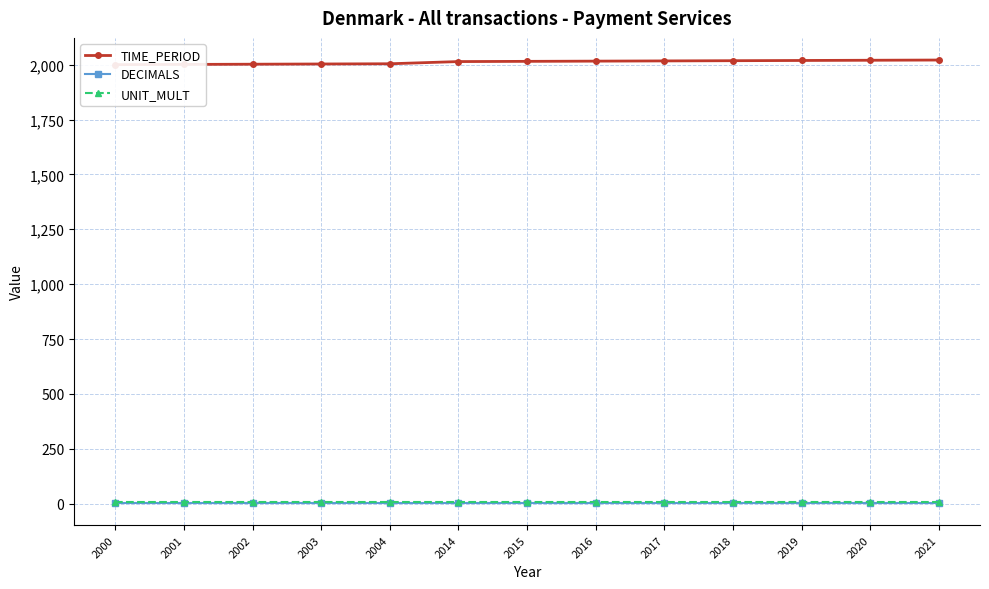

Is it true that DECIMALS equals 3 at 2020?

True